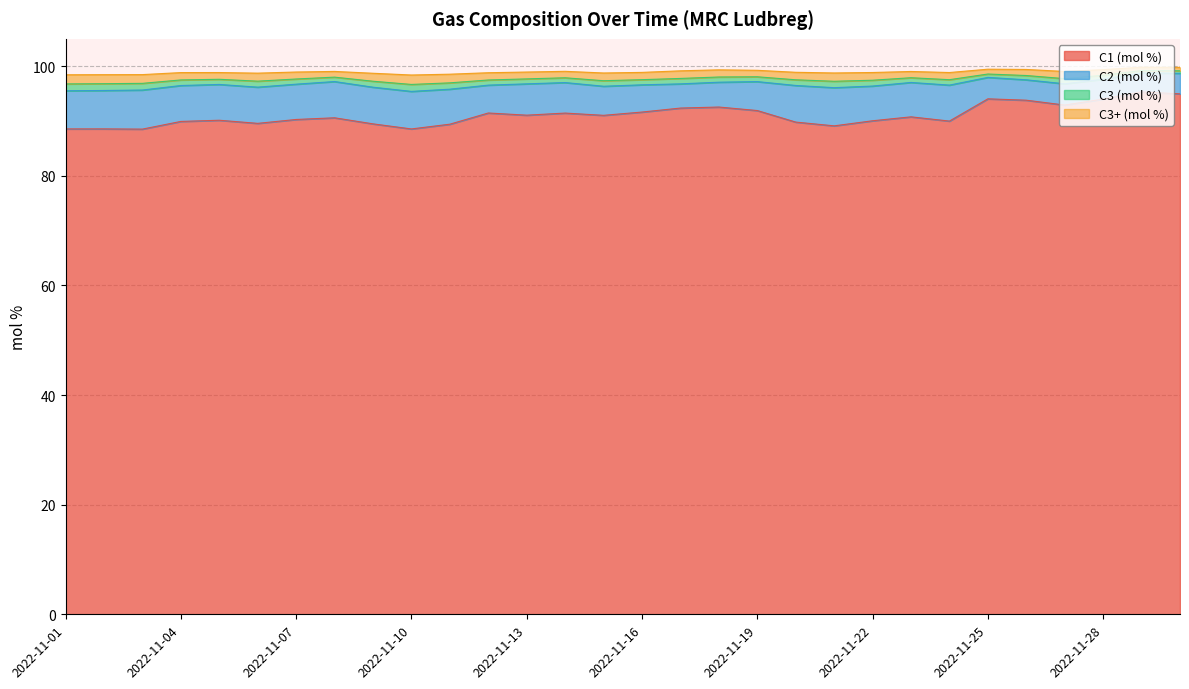

What is the minimum value for C1 (mol %)?

88.5